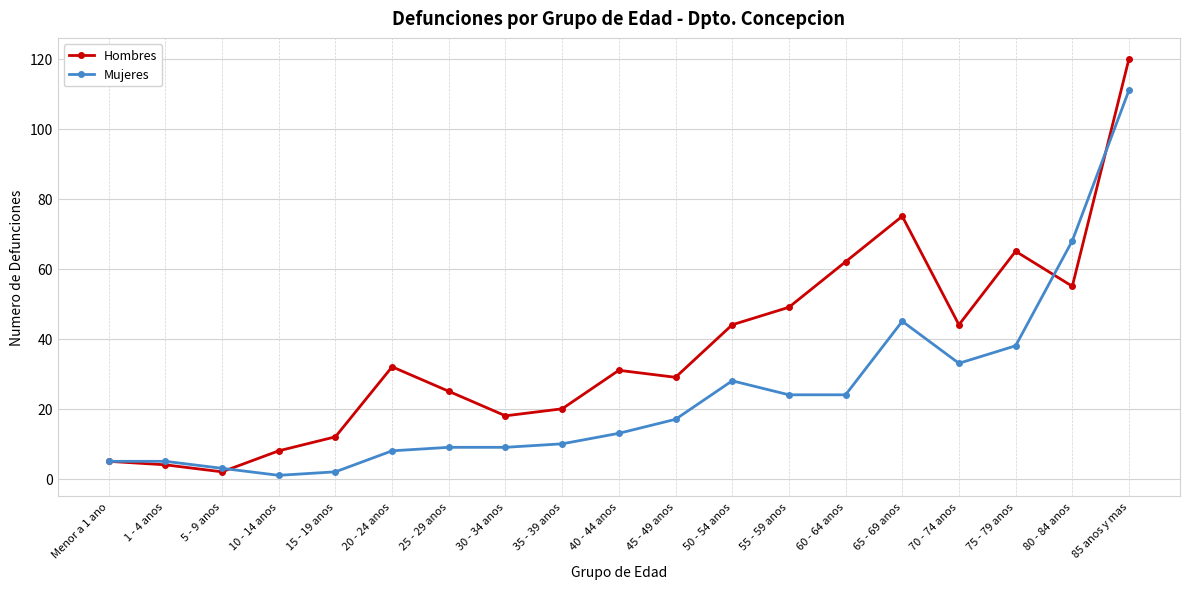

What is the smallest value displayed?

1